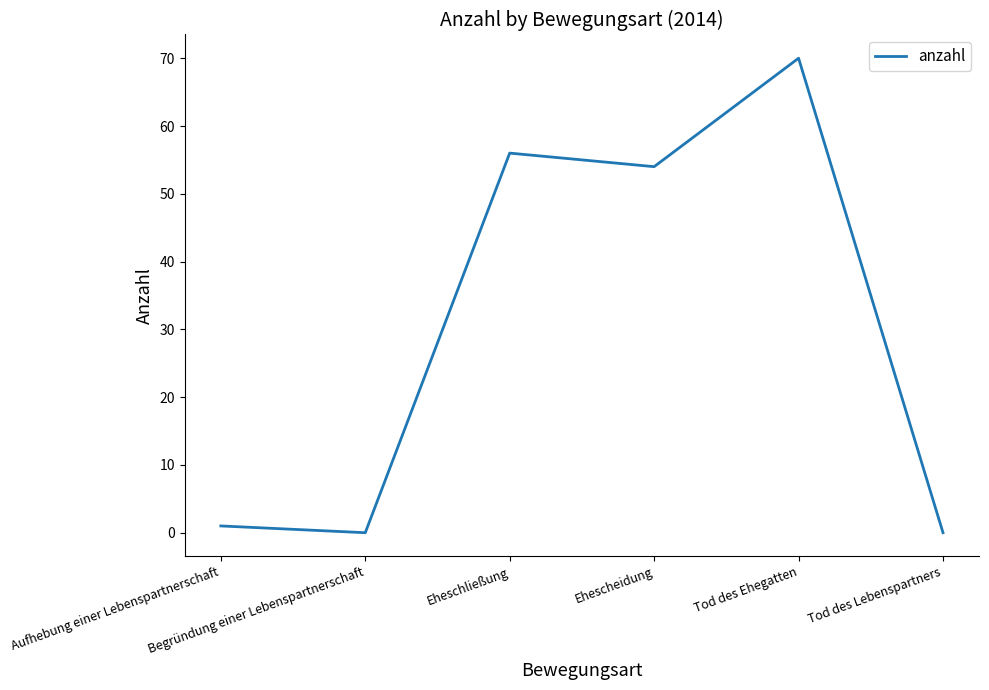

What is the change in value from Eheschließung to Tod des Ehegatten?

+14